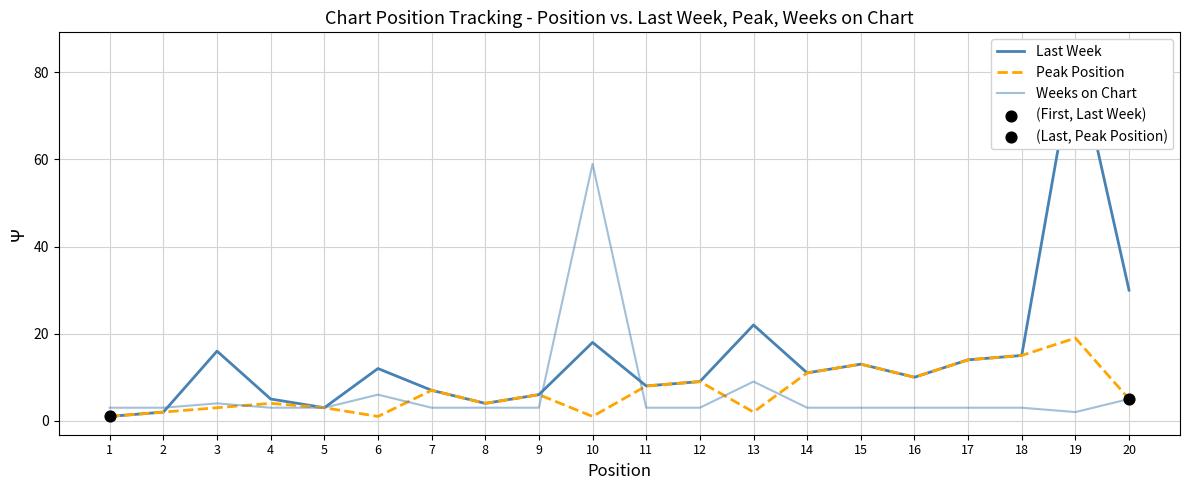

What is the total value across all series at 17?

31